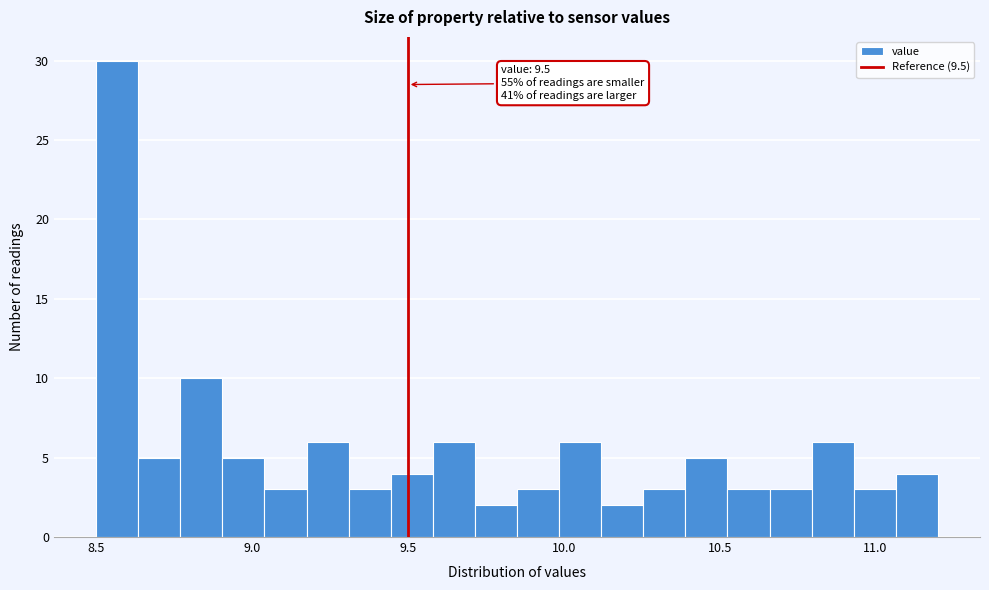

Read against the x-axis, roughly where is the centre of the tallest bar?

8.55